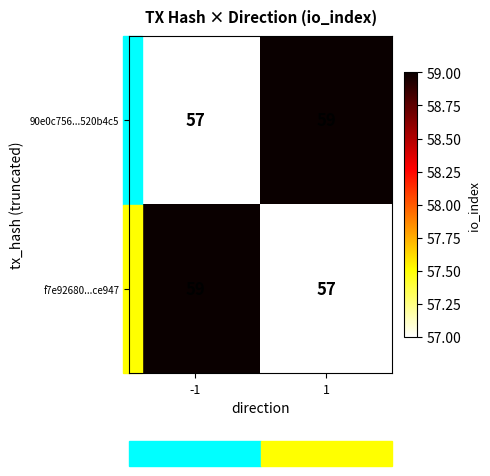

What is the difference between the highest and lowest values at 1?

2